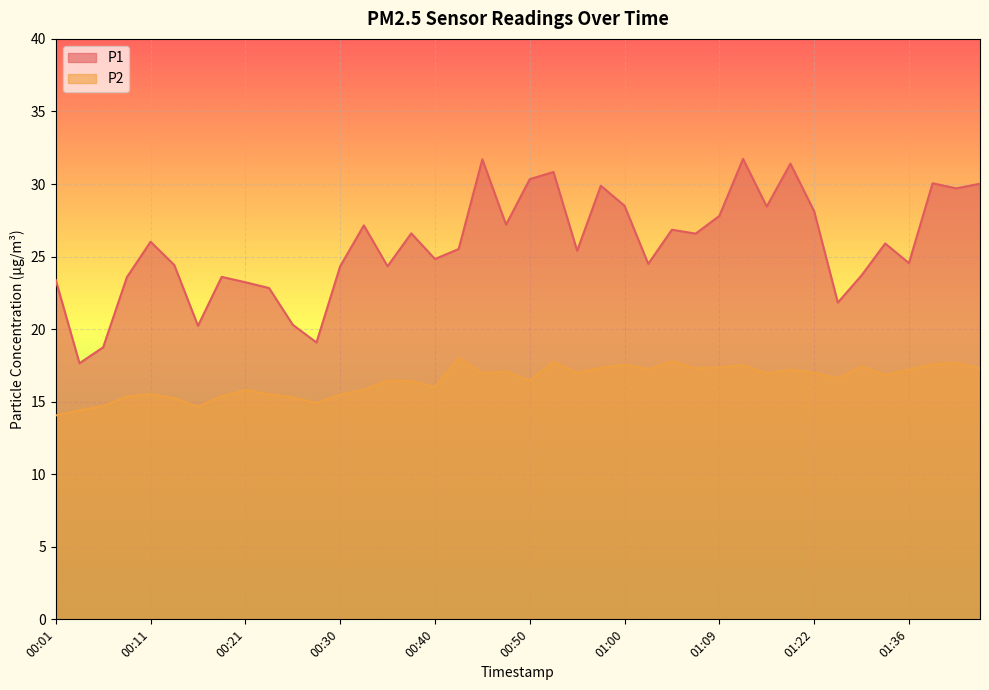

What is the approximate value of P1 at 00:21?

23.2